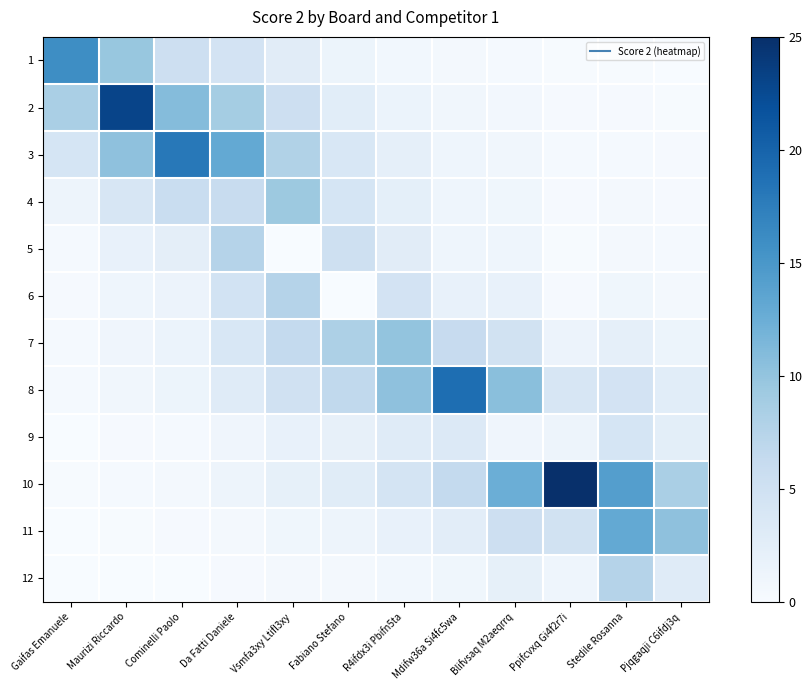

Reading left to right, list all the values displayed in this chart.

1: Gaifas Emanuele=16.0	Maurizi Riccardo=9.7	Cominelli Paolo=5.3	Da Fatti Daniele=4.6	Vsmfa3xy Ltifl3xy=2.8	Fabiano Stefano=1.4	R4ifdx3i Pbifn5ta=0.8	Mdifw36a Si4fc5wa=0.4	Blifvsaq M2aeqrrq=0.3	Ppifcvxq Gi4f2r7i=0.1	Stedile Rosanna=0.1	Pjqgaqji C6ifdj3q=0.1
2: Gaifas Emanuele=8.5	Maurizi Riccardo=23.0	Cominelli Paolo=10.9	Da Fatti Daniele=8.8	Vsmfa3xy Ltifl3xy=5.4	Fabiano Stefano=2.7	R4ifdx3i Pbifn5ta=1.6	Mdifw36a Si4fc5wa=0.8	Blifvsaq M2aeqrrq=0.6	Ppifcvxq Gi4f2r7i=0.2	Stedile Rosanna=0.2	Pjqgaqji C6ifdj3q=0.1
3: Gaifas Emanuele=4.2	Maurizi Riccardo=10.3	Cominelli Paolo=18.0	Da Fatti Daniele=13.0	Vsmfa3xy Ltifl3xy=7.9	Fabiano Stefano=3.9	R4ifdx3i Pbifn5ta=2.2	Mdifw36a Si4fc5wa=1.1	Blifvsaq M2aeqrrq=0.8	Ppifcvxq Gi4f2r7i=0.3	Stedile Rosanna=0.4	Pjqgaqji C6ifdj3q=0.2
4: Gaifas Emanuele=1.2	Maurizi Riccardo=4.0	Cominelli Paolo=5.8	Da Fatti Daniele=6.0	Vsmfa3xy Ltifl3xy=9.4	Fabiano Stefano=4.2	R4ifdx3i Pbifn5ta=2.3	Mdifw36a Si4fc5wa=1.1	Blifvsaq M2aeqrrq=0.9	Ppifcvxq Gi4f2r7i=0.2	Stedile Rosanna=0.4	Pjqgaqji C6ifdj3q=0.2
5: Gaifas Emanuele=0.3	Maurizi Riccardo=1.8	Cominelli Paolo=2.4	Da Fatti Daniele=7.6	Vsmfa3xy Ltifl3xy=0.0	Fabiano Stefano=5.2	R4ifdx3i Pbifn5ta=2.8	Mdifw36a Si4fc5wa=1.1	Blifvsaq M2aeqrrq=1.1	Ppifcvxq Gi4f2r7i=0.1	Stedile Rosanna=0.5	Pjqgaqji C6ifdj3q=0.3
6: Gaifas Emanuele=0.2	Maurizi Riccardo=1.1	Cominelli Paolo=1.5	Da Fatti Daniele=4.6	Vsmfa3xy Ltifl3xy=7.6	Fabiano Stefano=0.0	R4ifdx3i Pbifn5ta=4.5	Mdifw36a Si4fc5wa=1.8	Blifvsaq M2aeqrrq=1.8	Ppifcvxq Gi4f2r7i=0.2	Stedile Rosanna=0.9	Pjqgaqji C6ifdj3q=0.5
7: Gaifas Emanuele=0.4	Maurizi Riccardo=1.1	Cominelli Paolo=1.6	Da Fatti Daniele=3.9	Vsmfa3xy Ltifl3xy=6.4	Fabiano Stefano=8.2	R4ifdx3i Pbifn5ta=10.0	Mdifw36a Si4fc5wa=6.1	Blifvsaq M2aeqrrq=4.8	Ppifcvxq Gi4f2r7i=1.5	Stedile Rosanna=2.2	Pjqgaqji C6ifdj3q=1.3
8: Gaifas Emanuele=0.4	Maurizi Riccardo=0.9	Cominelli Paolo=1.3	Da Fatti Daniele=3.0	Vsmfa3xy Ltifl3xy=4.9	Fabiano Stefano=6.6	R4ifdx3i Pbifn5ta=10.3	Mdifw36a Si4fc5wa=19.0	Blifvsaq M2aeqrrq=10.6	Ppifcvxq Gi4f2r7i=4.0	Stedile Rosanna=4.6	Pjqgaqji C6ifdj3q=2.7
9: Gaifas Emanuele=0.1	Maurizi Riccardo=0.3	Cominelli Paolo=0.3	Da Fatti Daniele=1.1	Vsmfa3xy Ltifl3xy=1.8	Fabiano Stefano=2.0	R4ifdx3i Pbifn5ta=2.9	Mdifw36a Si4fc5wa=3.3	Blifvsaq M2aeqrrq=1.0	Ppifcvxq Gi4f2r7i=1.2	Stedile Rosanna=4.2	Pjqgaqji C6ifdj3q=2.5
10: Gaifas Emanuele=0.2	Maurizi Riccardo=0.4	Cominelli Paolo=0.6	Da Fatti Daniele=1.2	Vsmfa3xy Ltifl3xy=2.1	Fabiano Stefano=2.8	R4ifdx3i Pbifn5ta=4.5	Mdifw36a Si4fc5wa=6.4	Blifvsaq M2aeqrrq=12.4	Ppifcvxq Gi4f2r7i=25.0	Stedile Rosanna=14.3	Pjqgaqji C6ifdj3q=8.5
11: Gaifas Emanuele=0.1	Maurizi Riccardo=0.2	Cominelli Paolo=0.2	Da Fatti Daniele=0.6	Vsmfa3xy Ltifl3xy=0.9	Fabiano Stefano=1.2	R4ifdx3i Pbifn5ta=1.9	Mdifw36a Si4fc5wa=2.6	Blifvsaq M2aeqrrq=5.3	Ppifcvxq Gi4f2r7i=4.9	Stedile Rosanna=13.0	Pjqgaqji C6ifdj3q=10.3
12: Gaifas Emanuele=0.0	Maurizi Riccardo=0.1	Cominelli Paolo=0.1	Da Fatti Daniele=0.3	Vsmfa3xy Ltifl3xy=0.4	Fabiano Stefano=0.5	R4ifdx3i Pbifn5ta=0.7	Mdifw36a Si4fc5wa=0.9	Blifvsaq M2aeqrrq=2.1	Ppifcvxq Gi4f2r7i=1.1	Stedile Rosanna=7.6	Pjqgaqji C6ifdj3q=3.0